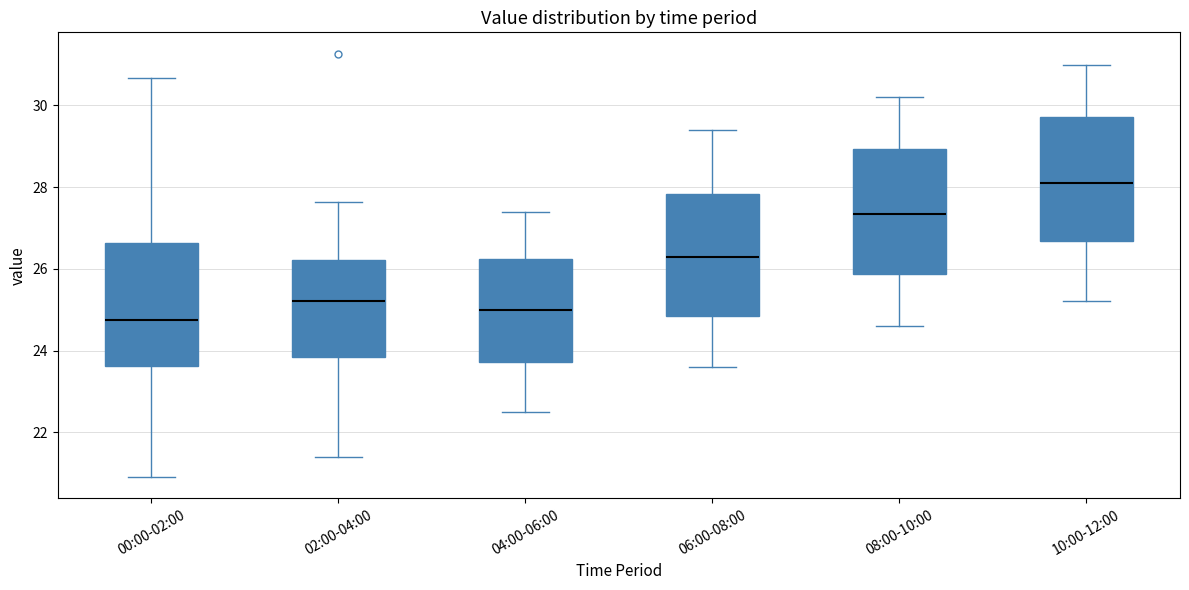

Reading left to right, read every box against the y-axis: the position of its median line, the range the box covers, and the ends of its whiskers. The values are not printed on the chart, so give them approximately, as read against the axis.

00:00-02:00: median 24.8, box 23.6 to 26.6, whiskers 21.0 to 30.6
02:00-04:00: median 25.2, box 23.8 to 26.2, whiskers 21.4 to 27.6
04:00-06:00: median 25.0, box 23.8 to 26.2, whiskers 22.6 to 27.4
06:00-08:00: median 26.4, box 24.8 to 27.8, whiskers 23.6 to 29.4
08:00-10:00: median 27.4, box 25.8 to 29.0, whiskers 24.6 to 30.2
10:00-12:00: median 28.2, box 26.6 to 29.8, whiskers 25.2 to 31.0